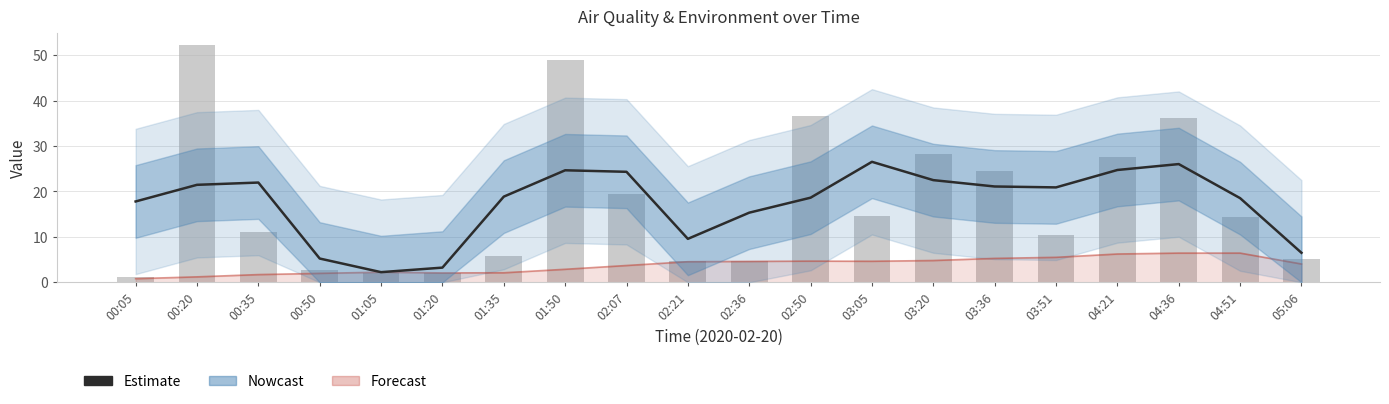

What is the smallest value displayed?

1.2